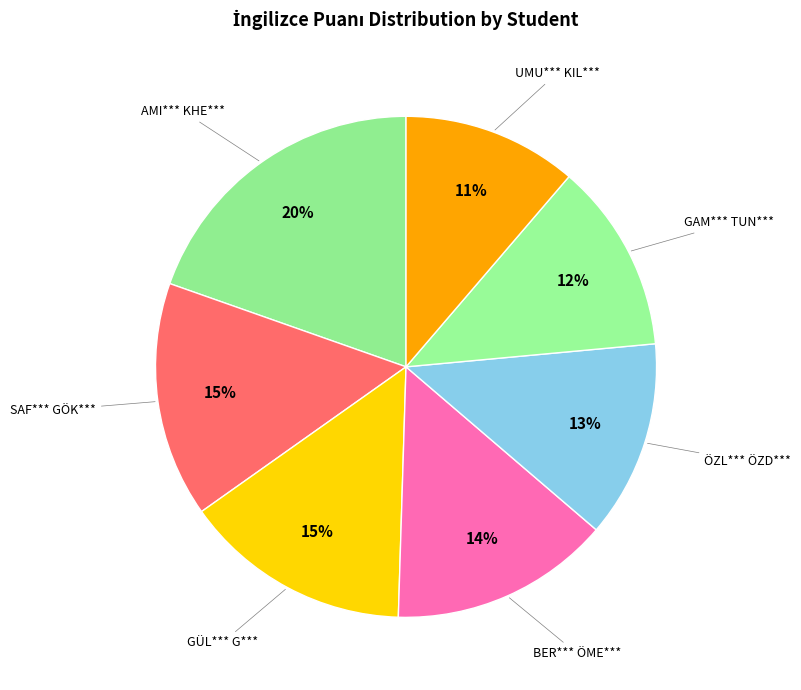

To the nearest percent, what portion does UMU*** KIL*** represent?

11%